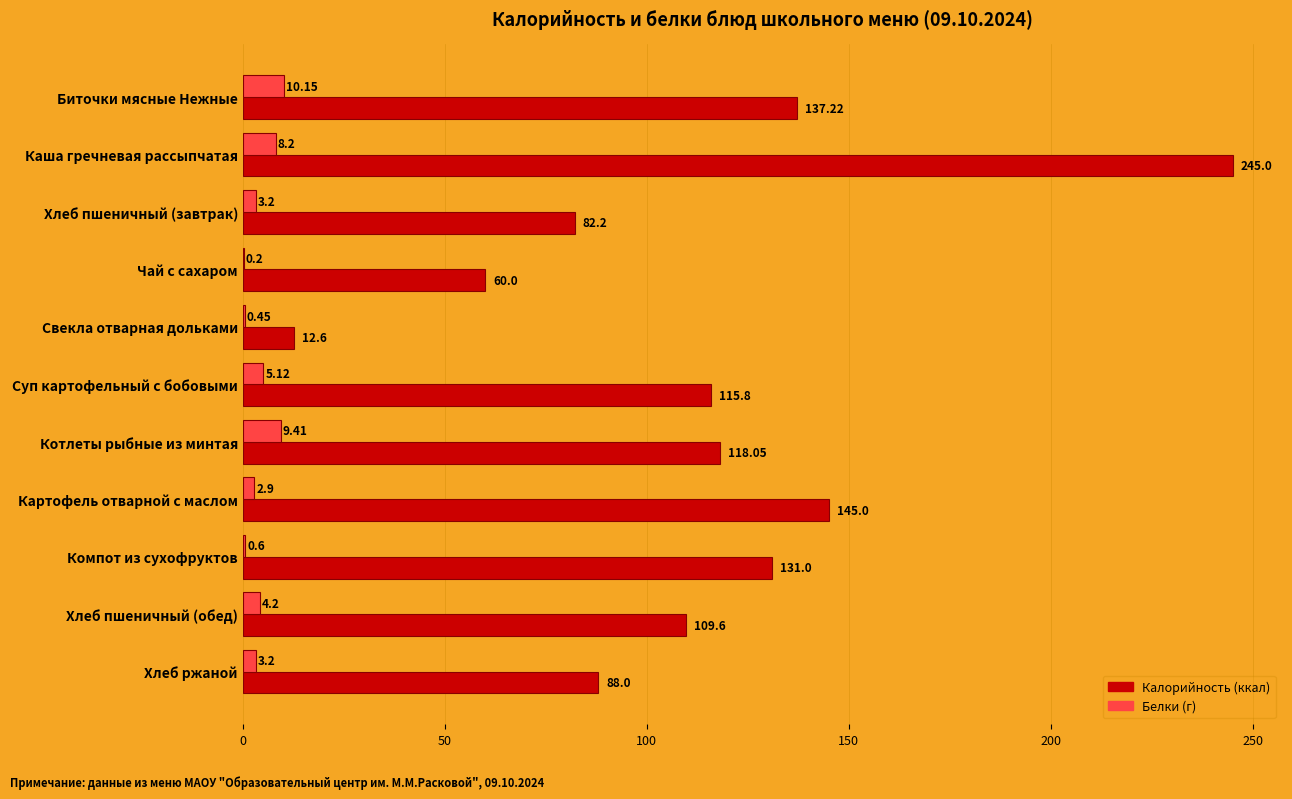

At which category is the sum across all series the highest?

Каша гречневая рассыпчатая